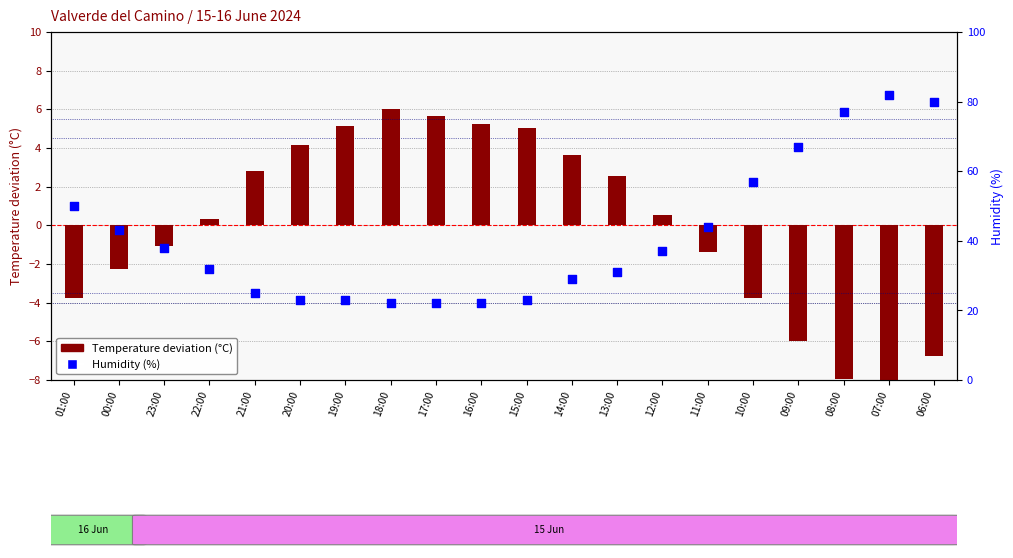

At how many categories does at least one series exceed 81?

1